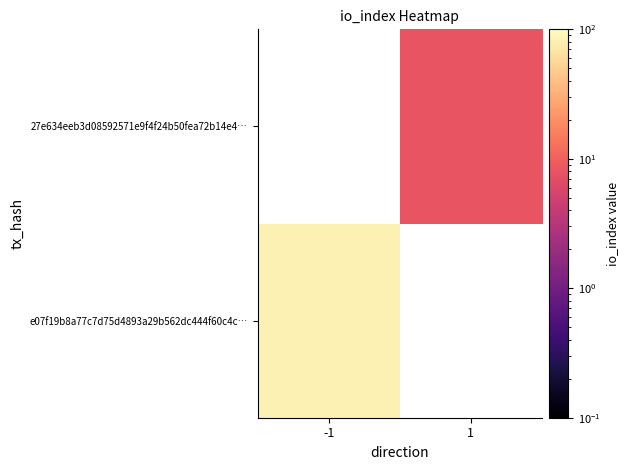

How many data points does each series have?

2